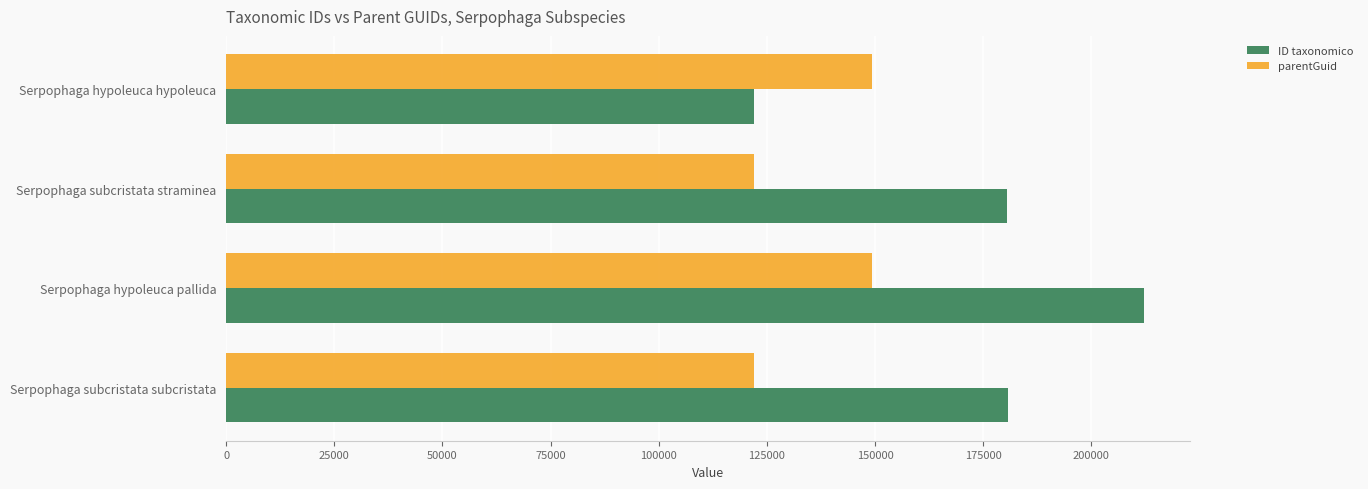

Which series has the widest spread of values?

ID taxonomico